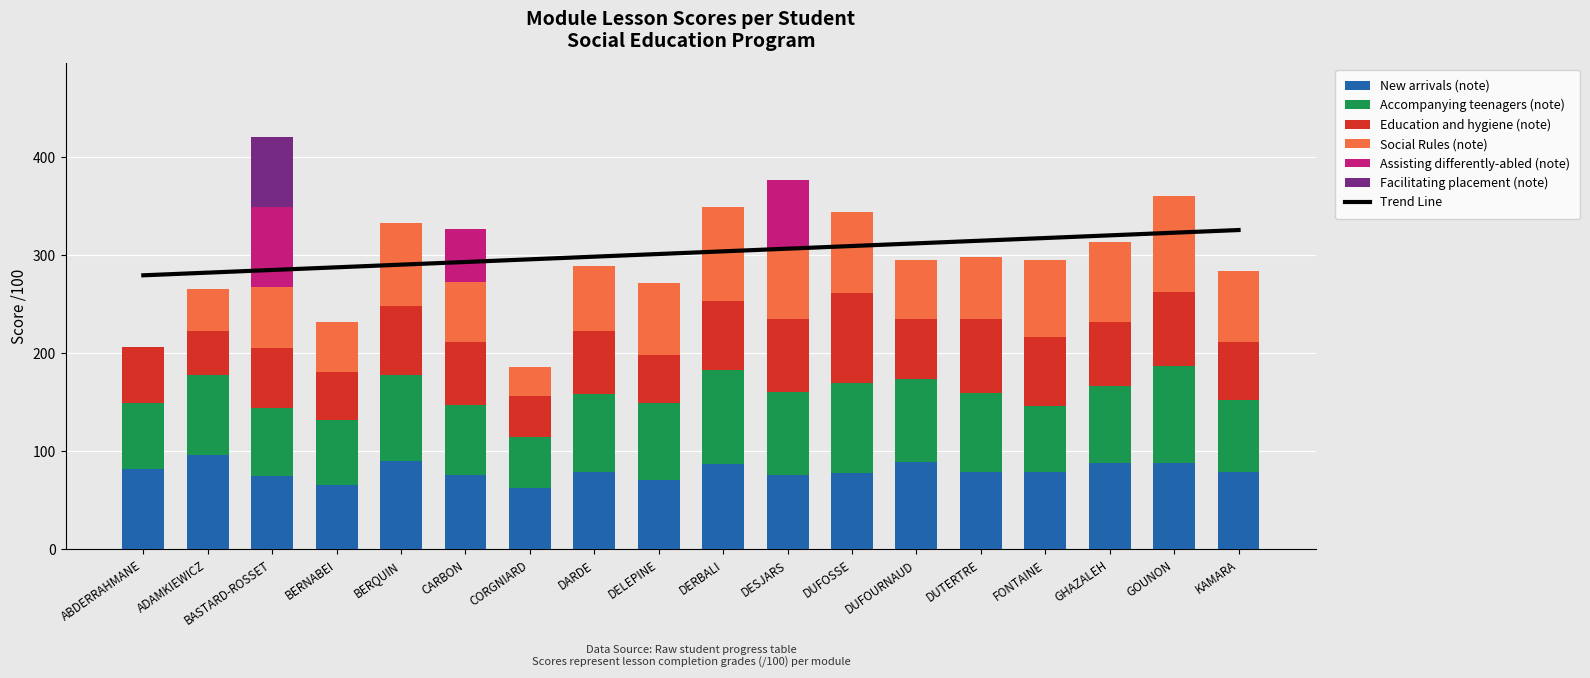

At which category is the sum across all series the highest?

BASTARD-ROSSET